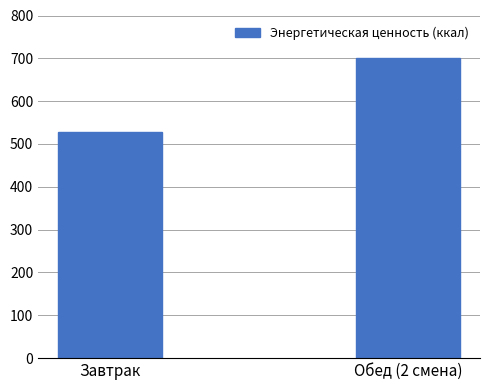

How many data points are less than 699?

1